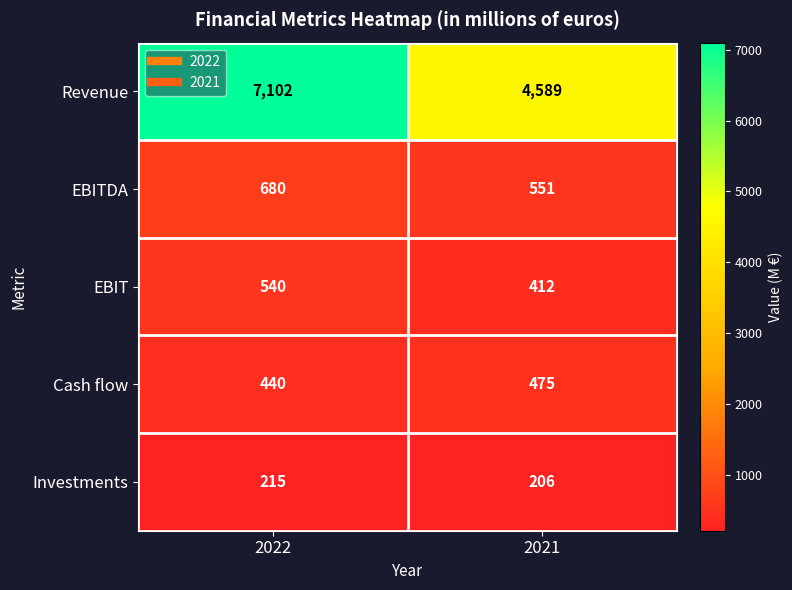

What is the maximum value shown in the chart?

7102